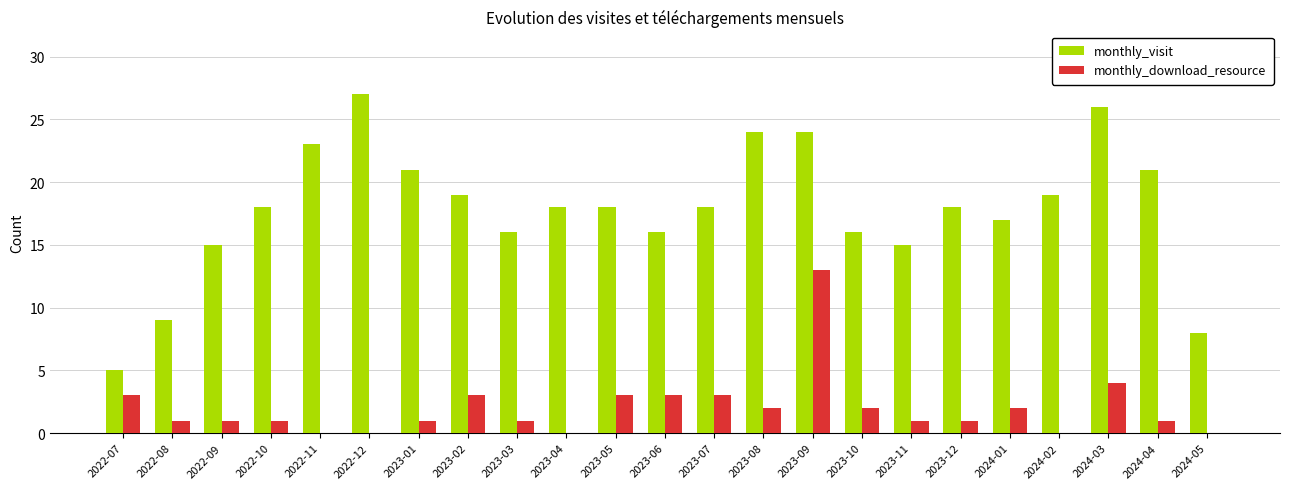

Which series changed the most between 2022-08 and 2022-09?

monthly_visit